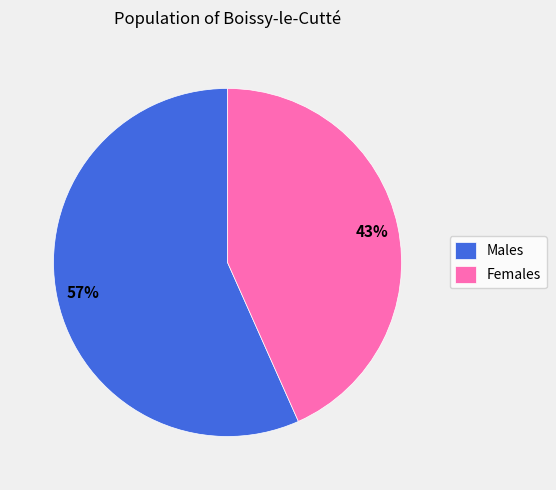

Do Females and Males together represent more than half of the pie?

Yes